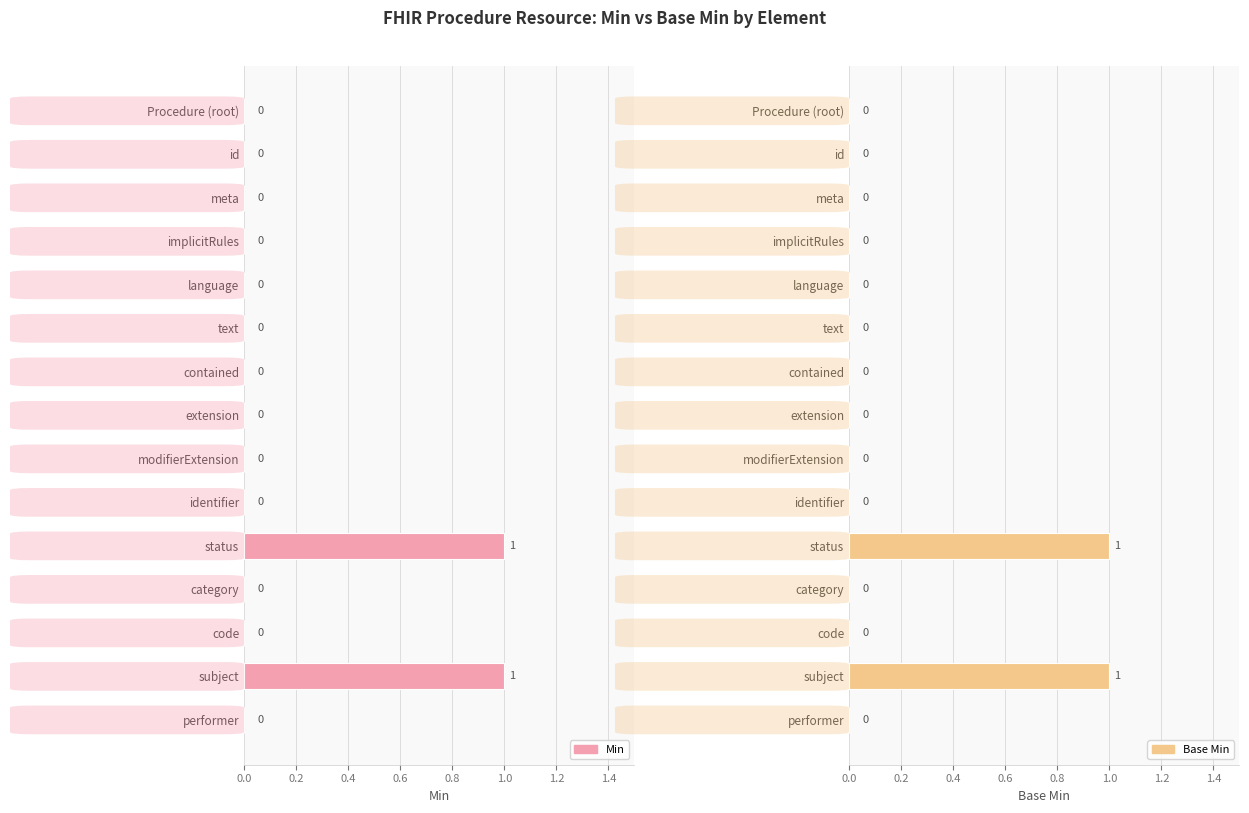

Are the bars grouped side by side (vs. stacked)?

Yes